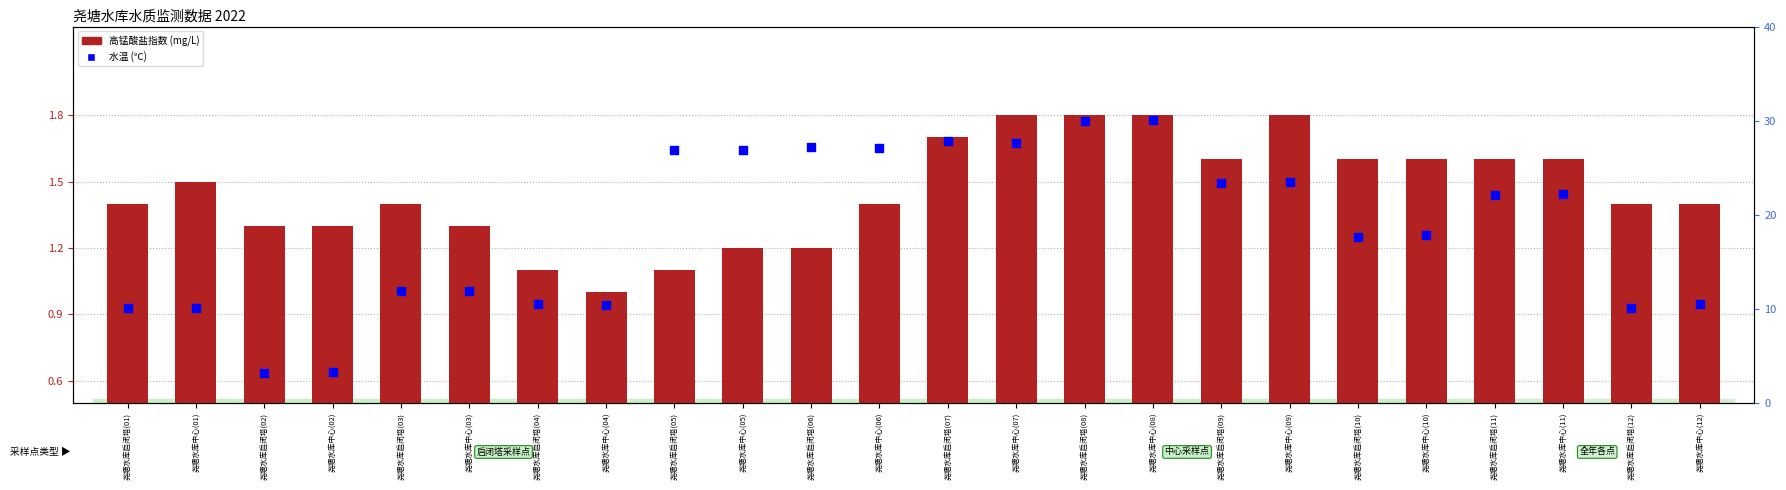

What is the total value across all series at 尧塘水库启闭塔(12)?

11.5